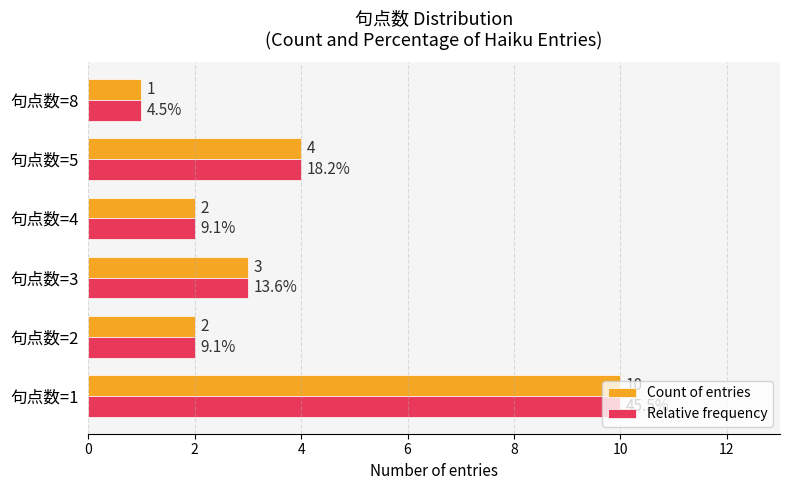

Count the Relative frequency values in the range 2 to 4.

4